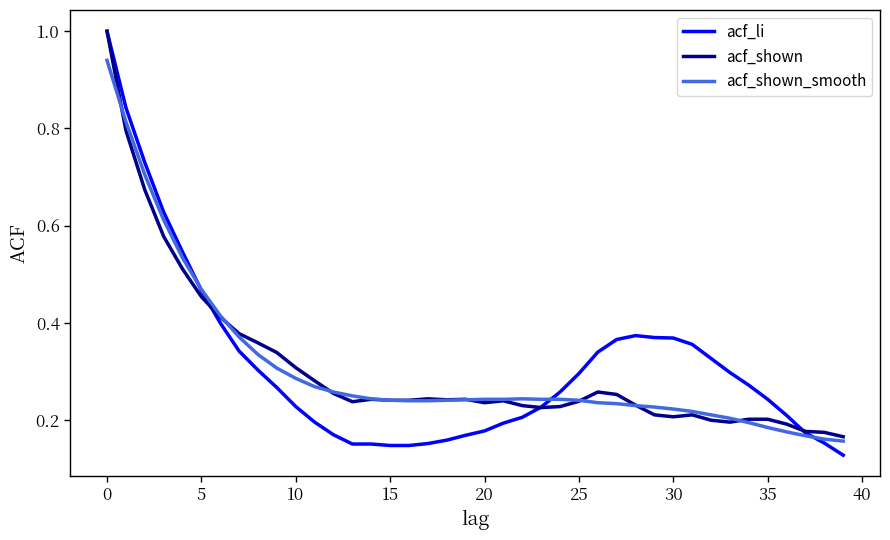

Which series has the largest range (max minus min)?

acf_li